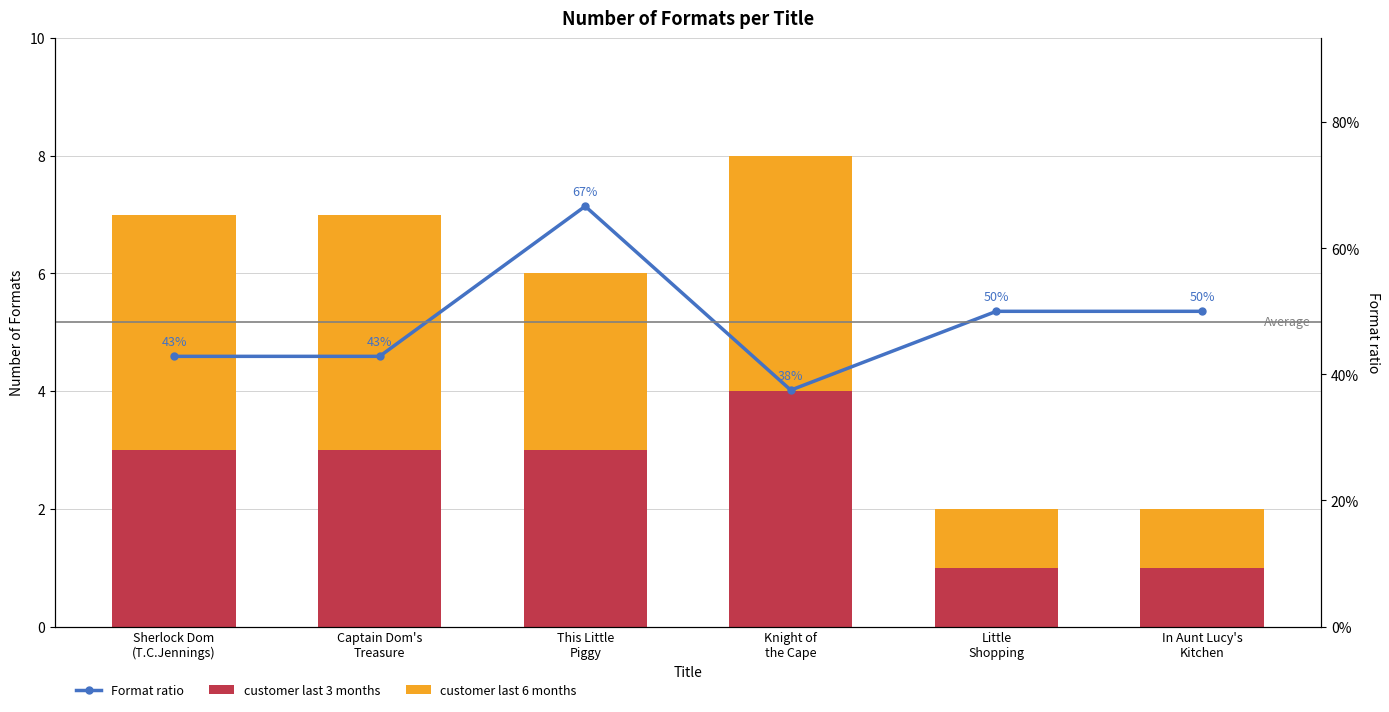

What is the spread (max minus min) of values at Captain Dom's
Treasure?

3.6